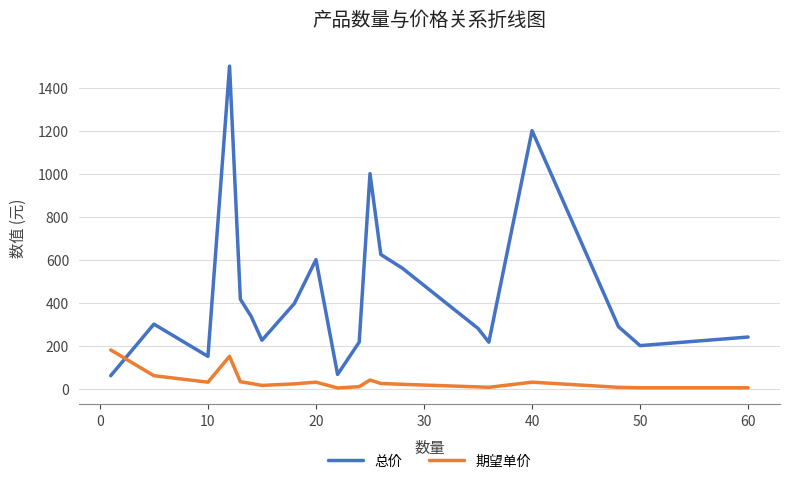

Which series has the widest spread of values?

总价